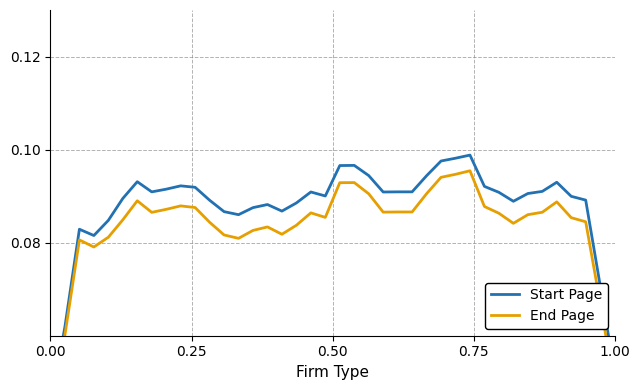

In End Page, how many points are higher than both neighbors (excluding endpoints)?

8